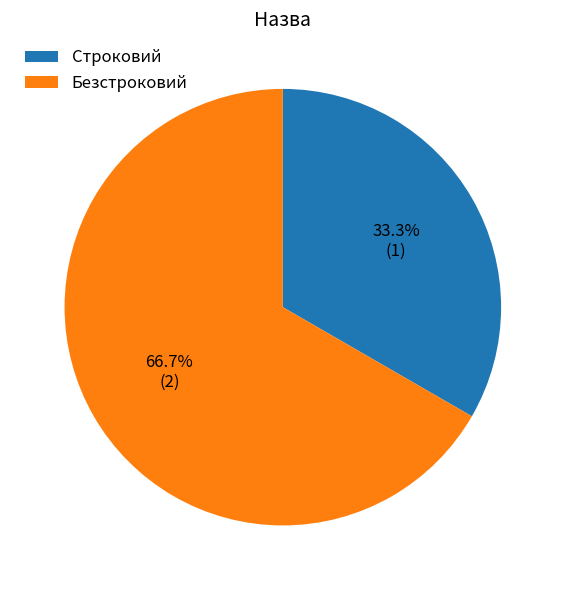

Approximately how many times larger is the value at Безстроковий compared to Строковий?

2.0